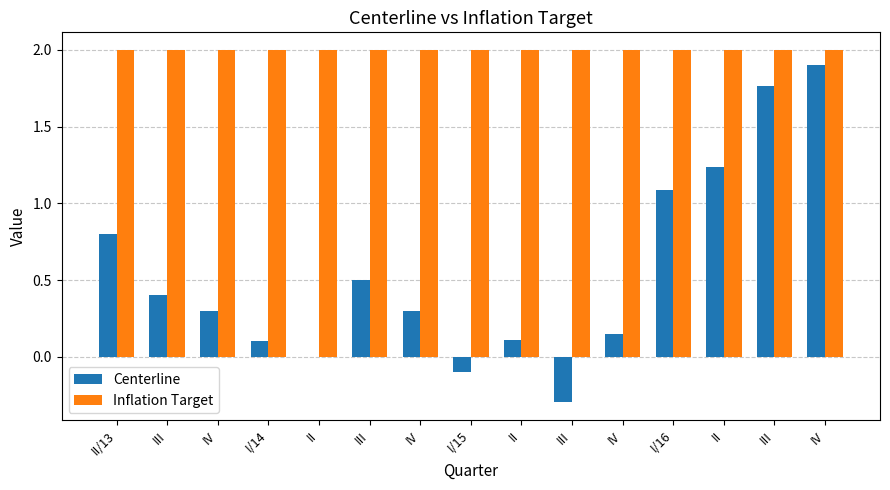

What is the total value across all series at III?

2.4